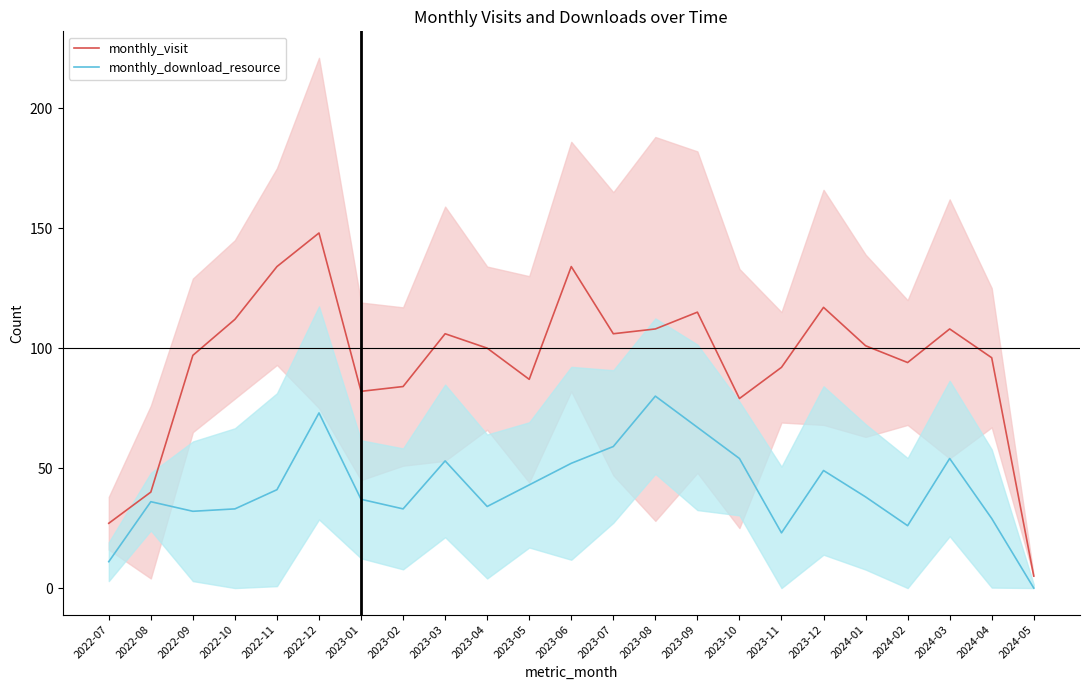

How many interior local peaks does the monthly_visit series have?

6